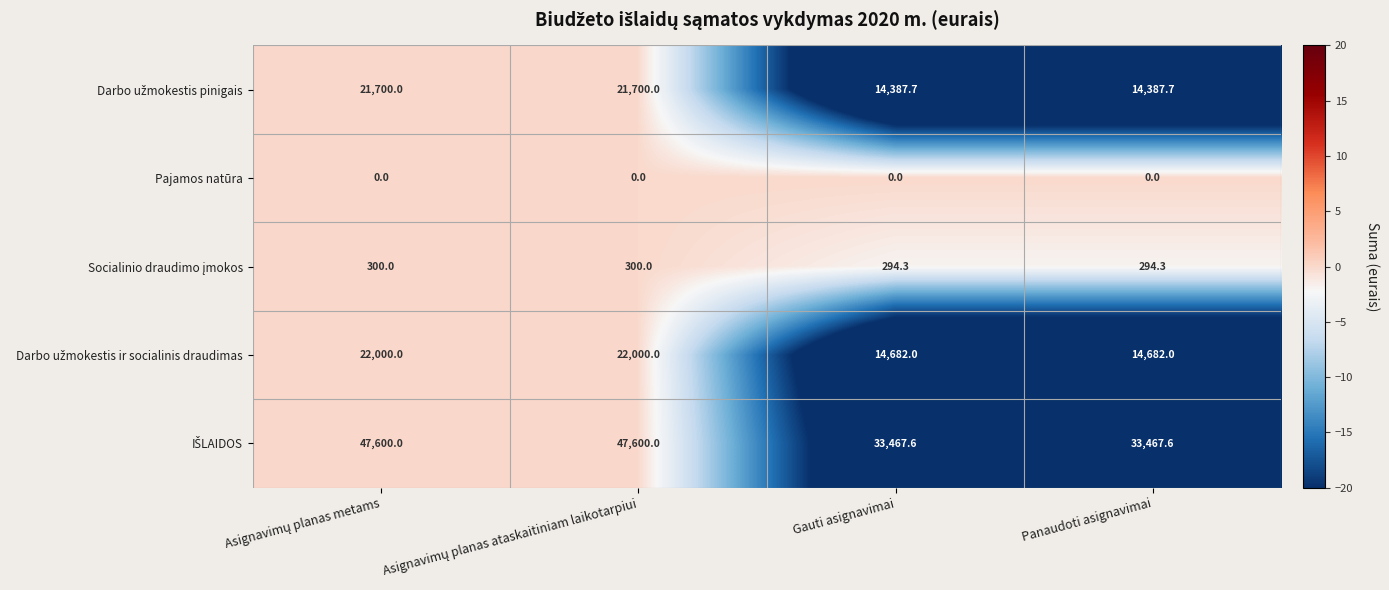

What is the maximum value shown in the chart?

47600.0